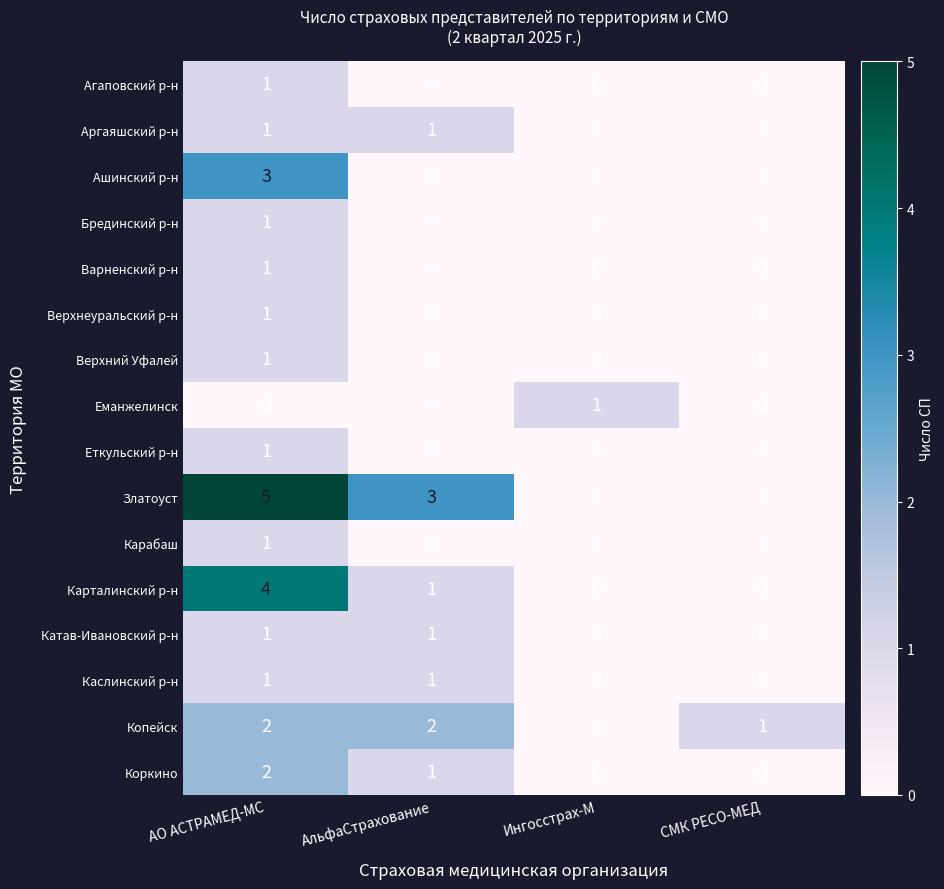

Which series has the widest spread of values?

Златоуст